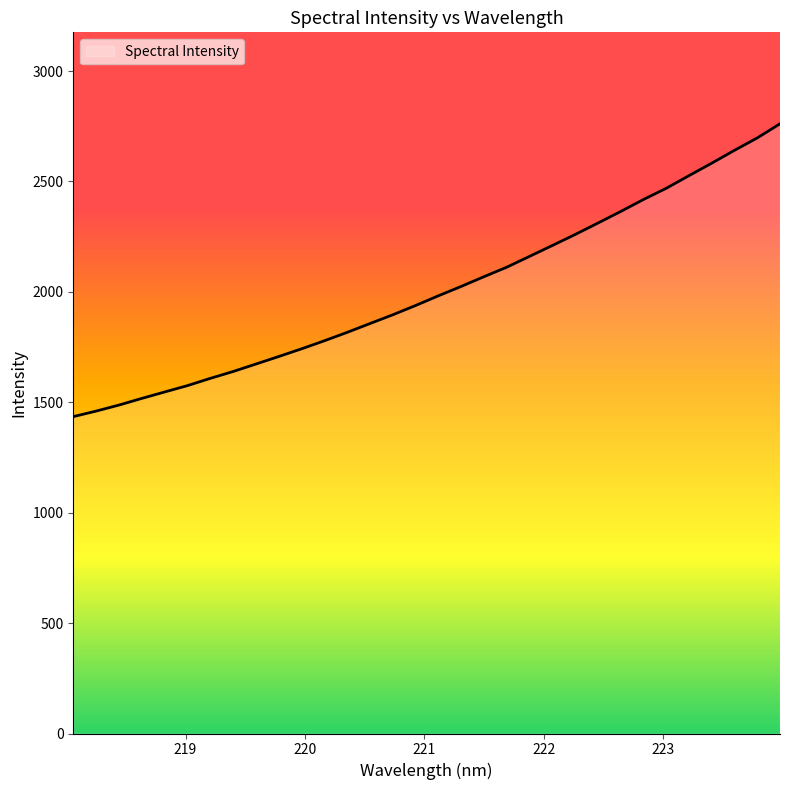

What is the minimum value shown in the chart?

1435.0